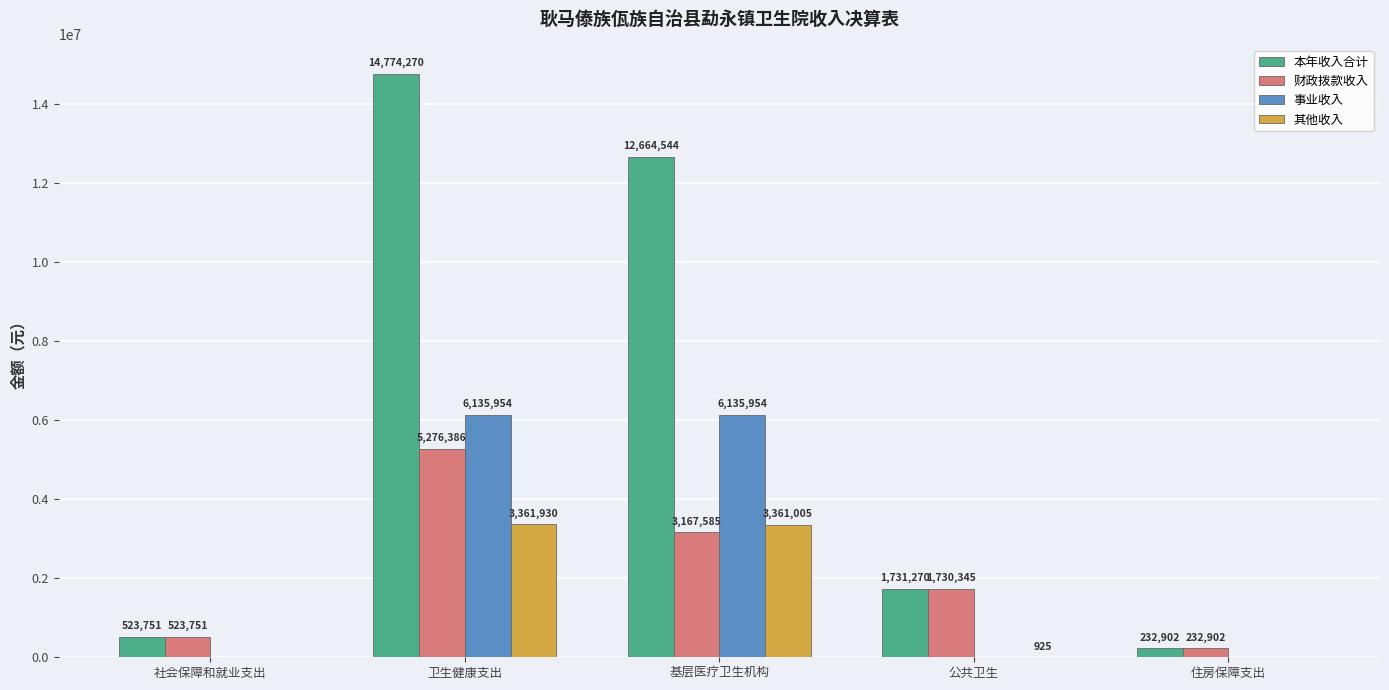

How many positive values does the 其他收入 series have?

3